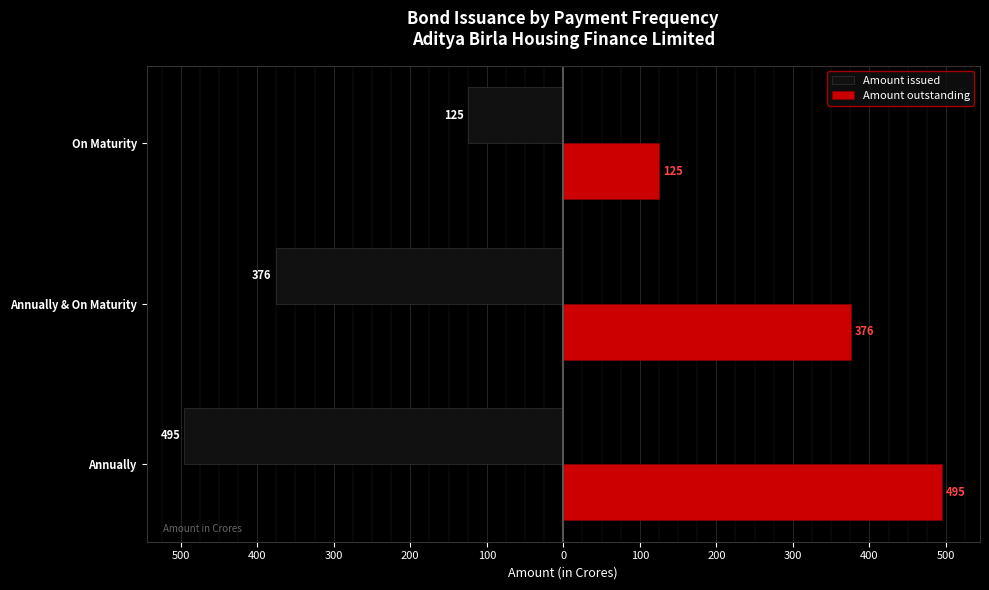

Rank the series by their maximum value, from highest to lowest.

Amount outstanding, Amount issued